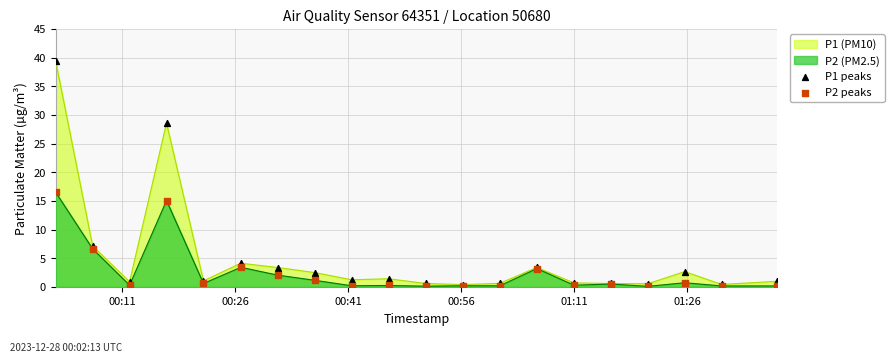

Which series has the largest Y range (max minus min)?

P1 peaks